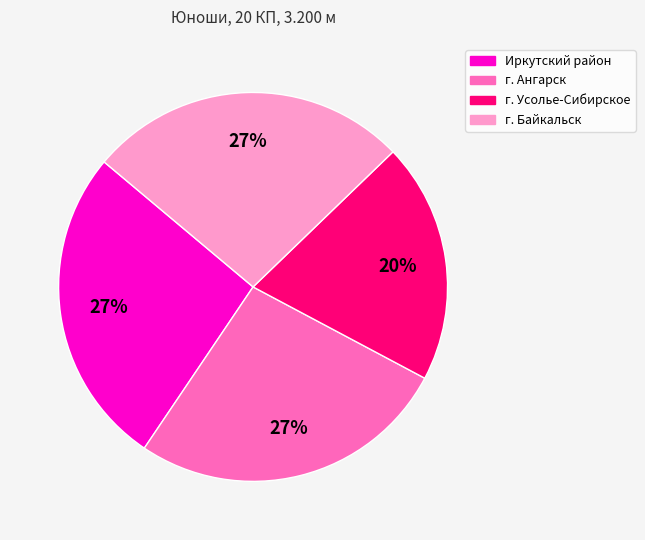

Which slice is the smallest?

г. Усолье-Сибирское